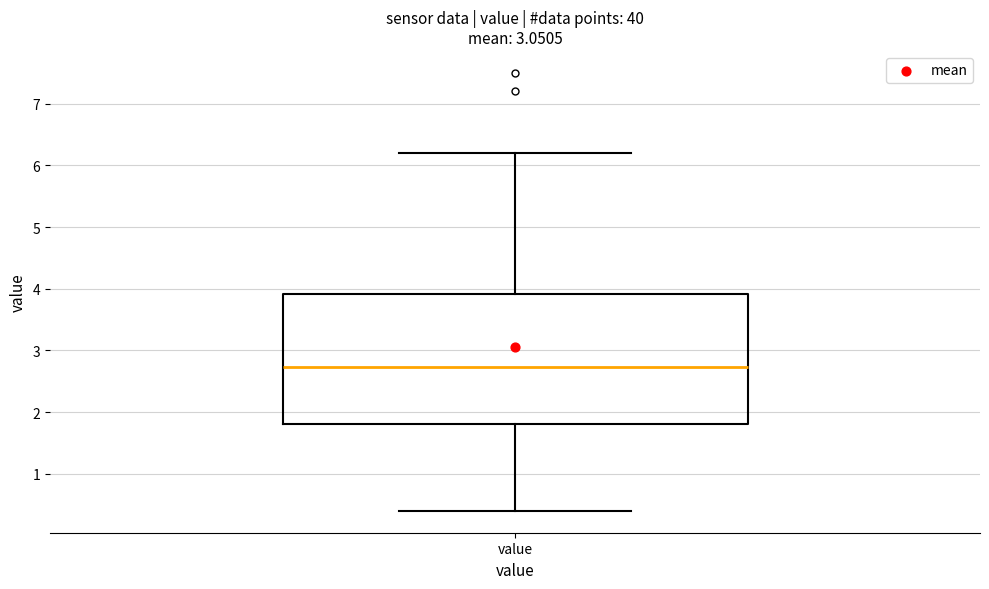

Transcribe this box plot: give where the median line is, the range the box spans, and where the two whiskers end, as read against the y-axis. The values are not printed on the chart, so give them approximately, as read against the axis.

median 2.7, box 1.8 to 3.9, whiskers 0.4 to 6.2